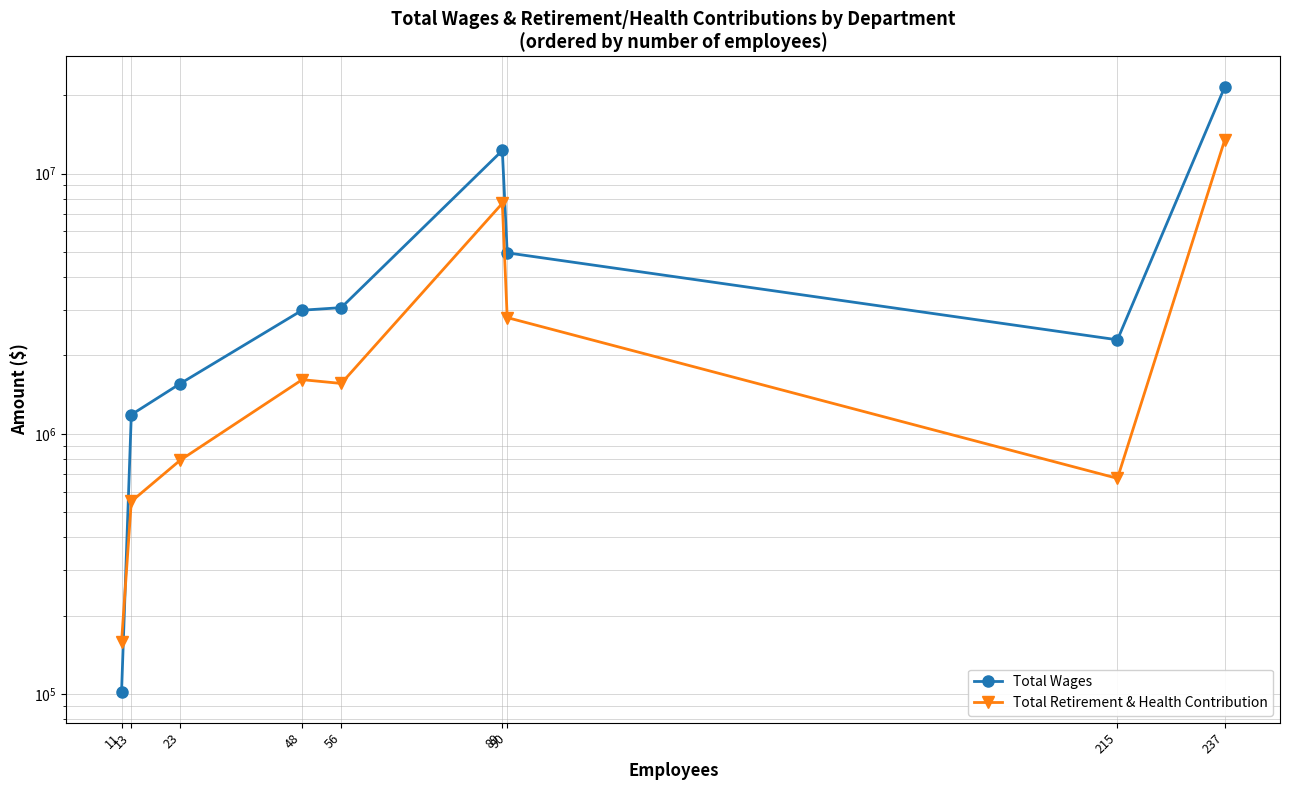

Between 23 and 89, which series saw the biggest shift?

Total Wages